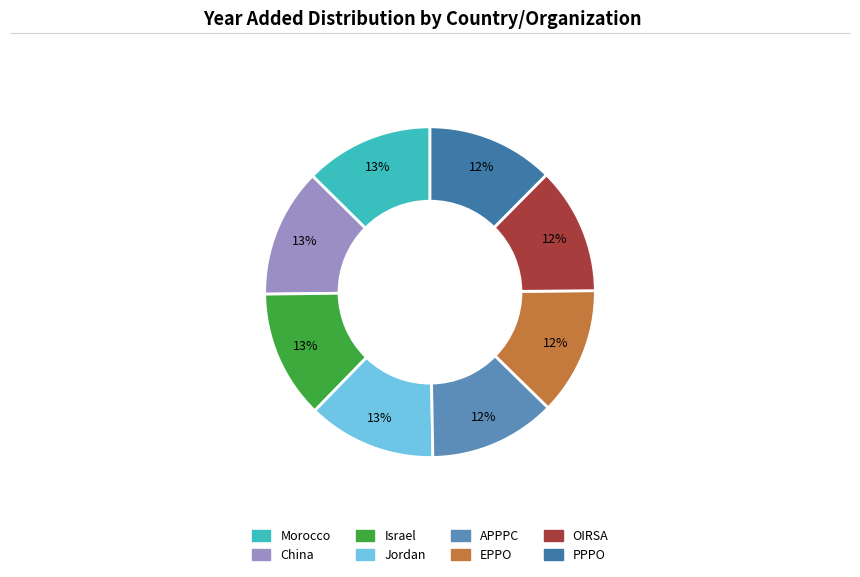

What percentage is NOT represented by APPPC?

87.6%